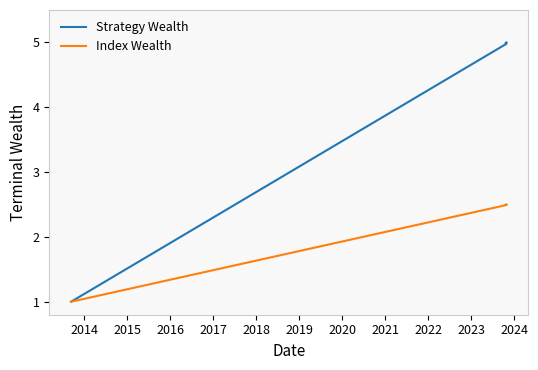

True or false: Index Wealth has a value of 1.7 at 2015.

False